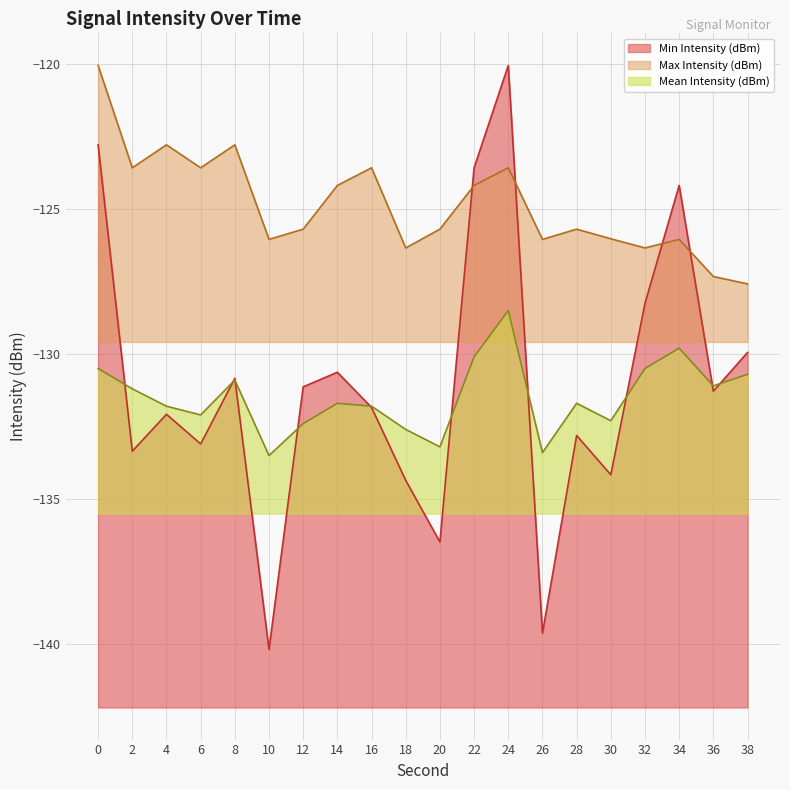

How many lines are shown in the chart?

3